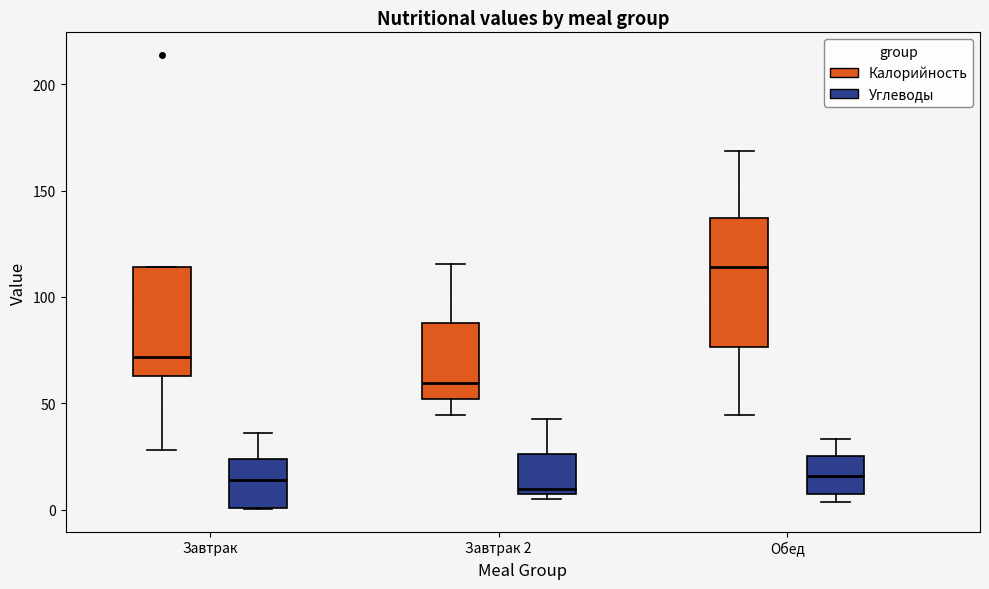

Which box has the highest median line?

Обед (Калорийность)